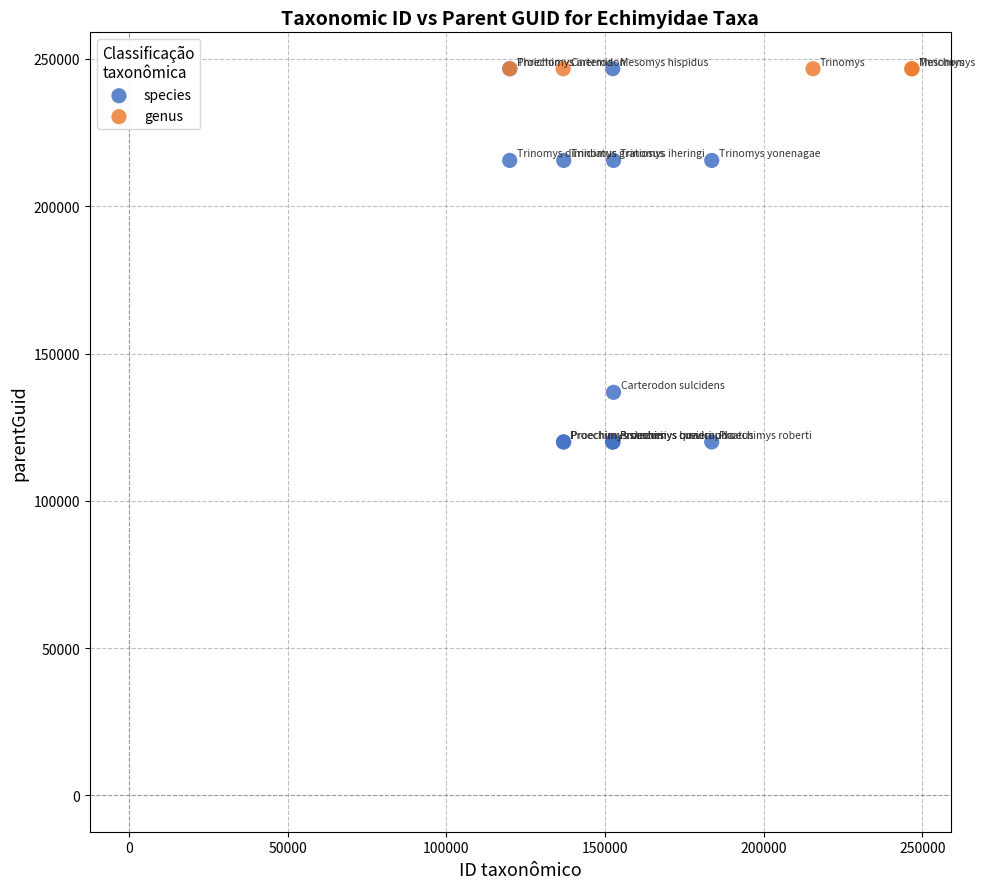

Which series reaches the minimum Y coordinate?

species